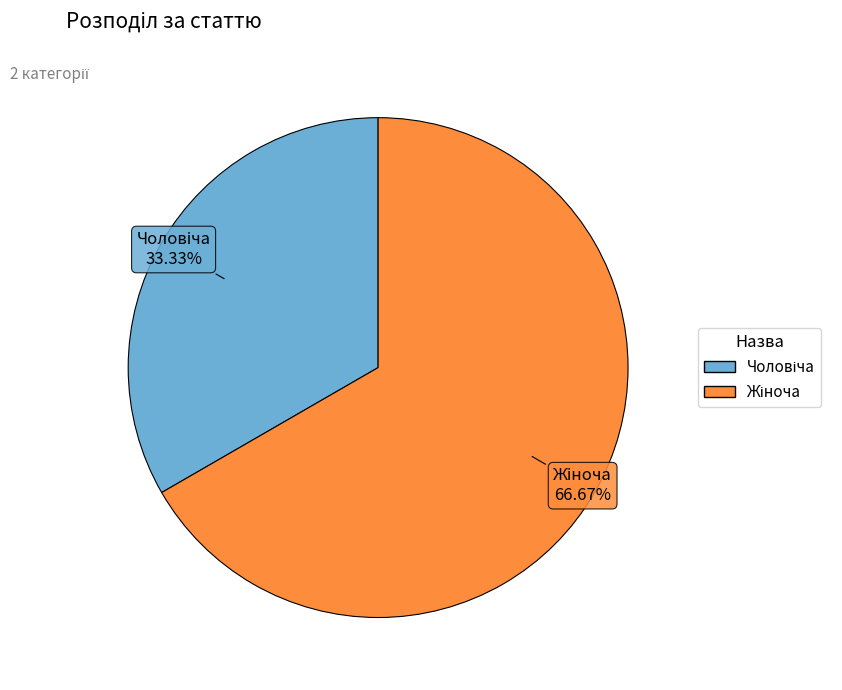

Does any single category account for the majority?

Yes